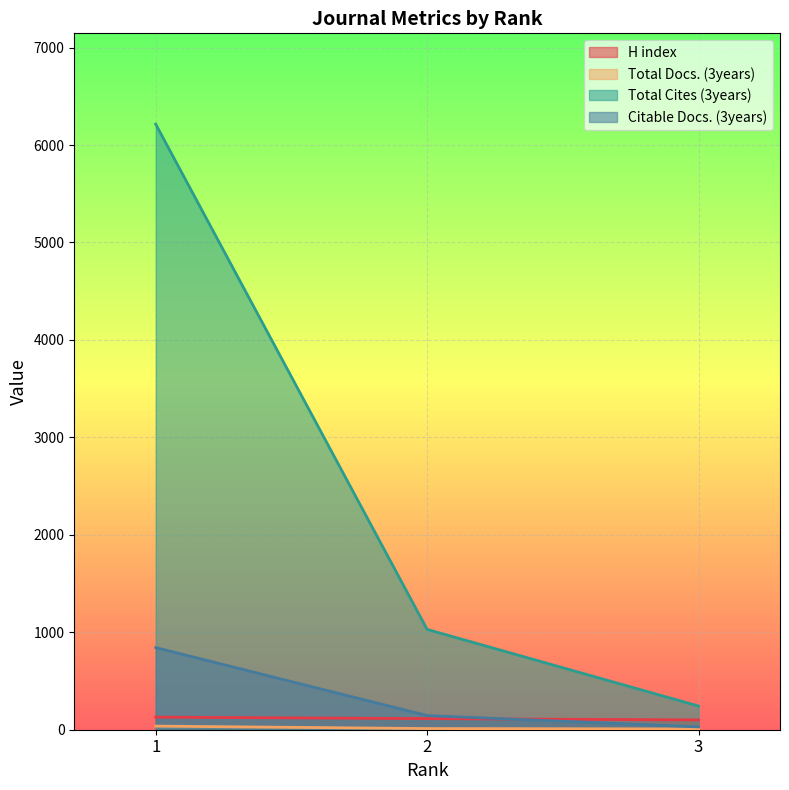

Is it true that Total Cites (3years) equals 1029 at 2?

True